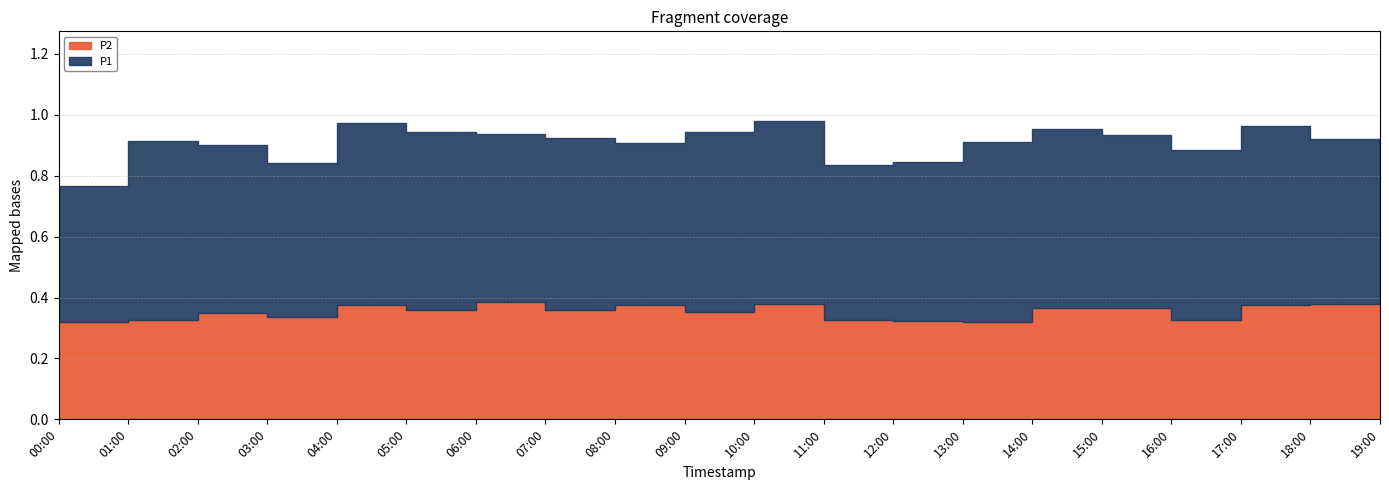

What is the average value of the P1 series?

0.5